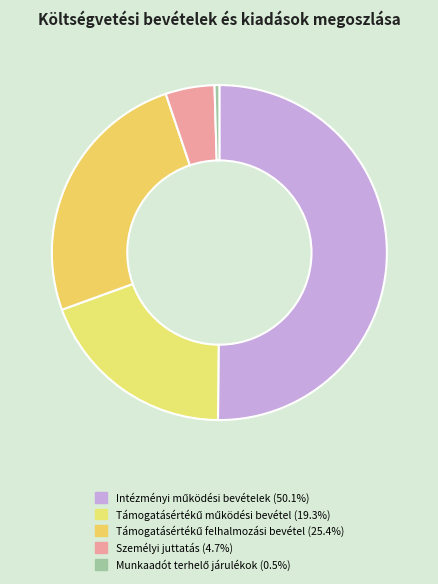

To the nearest percent, what is the average slice percentage?

20%